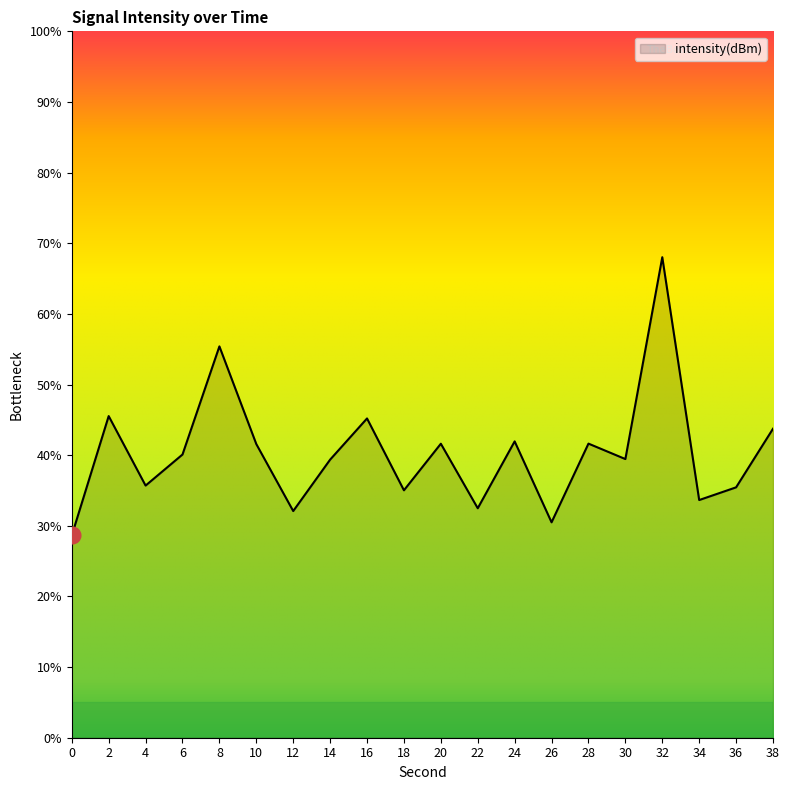

What is the change in value from 26 to 32?

+37.5